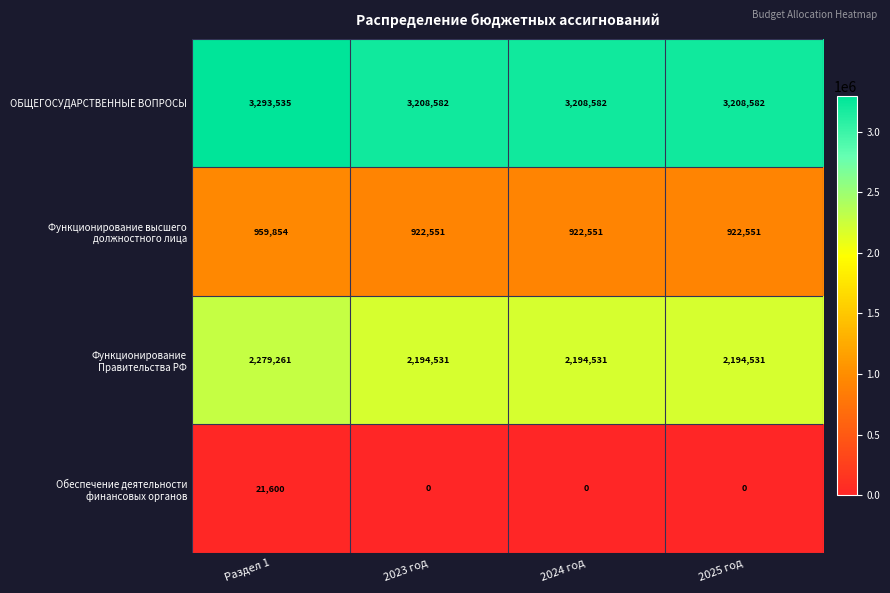

What is the difference between the maximum and minimum values in the ОБЩЕГОСУДАРСТВЕННЫЕ ВОПРОСЫ series?

84953